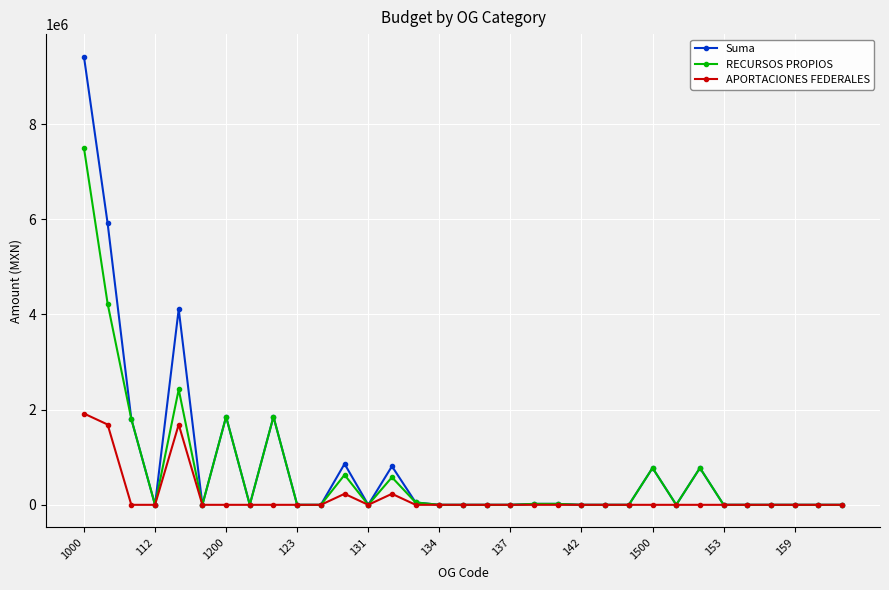

List the series in order of their peak value, highest first.

Suma, RECURSOS PROPIOS, APORTACIONES FEDERALES